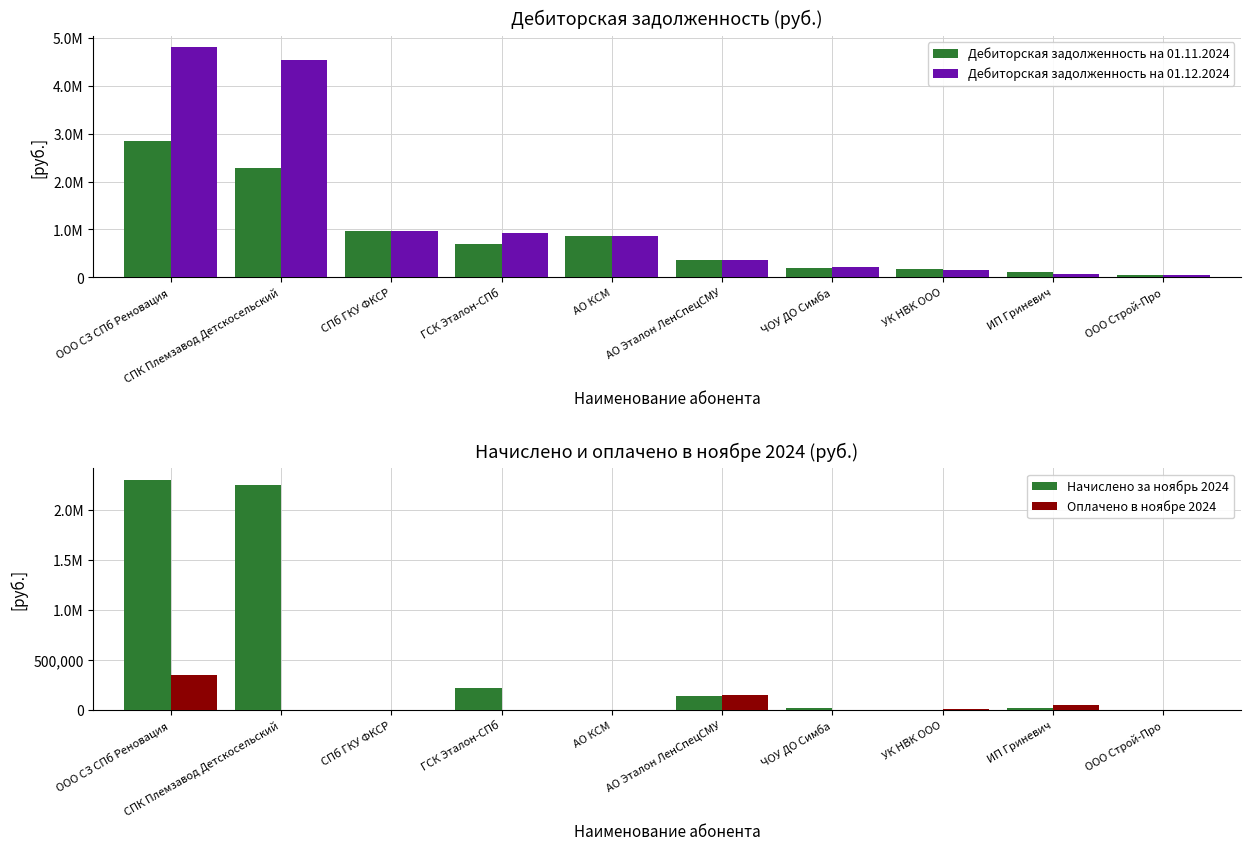

What is the spread (max minus min) of values at АО Эталон ЛенСпецСМУ?

223827.8